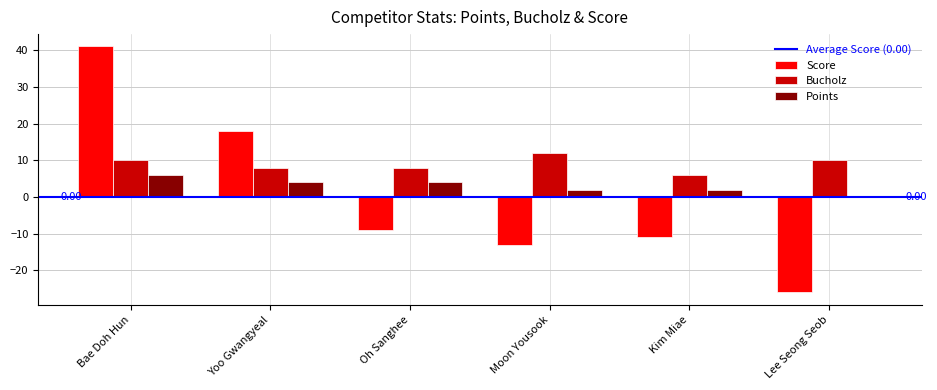

The Bucholz series shows 8 at Yoo Gwangyeal. True or false?

True